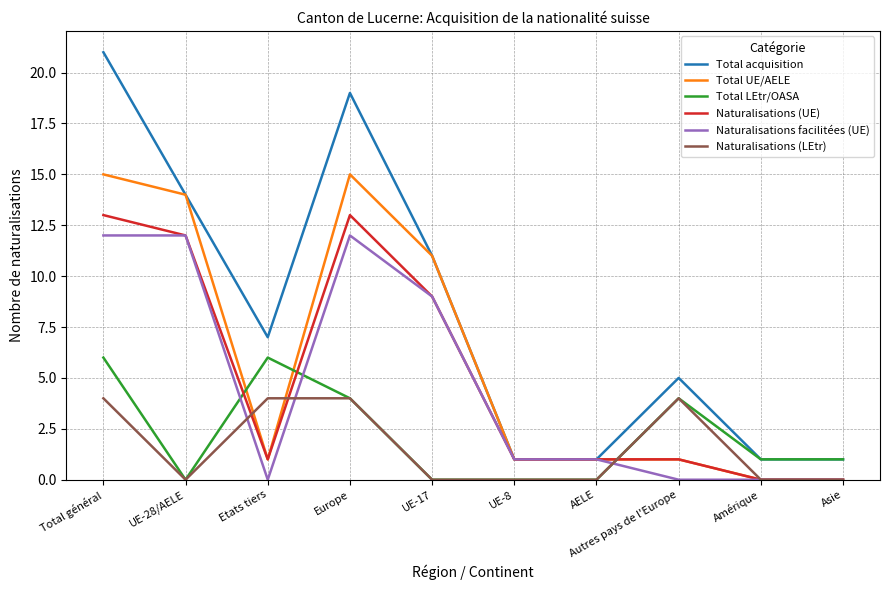

Which series has the largest total across all categories?

Total acquisition